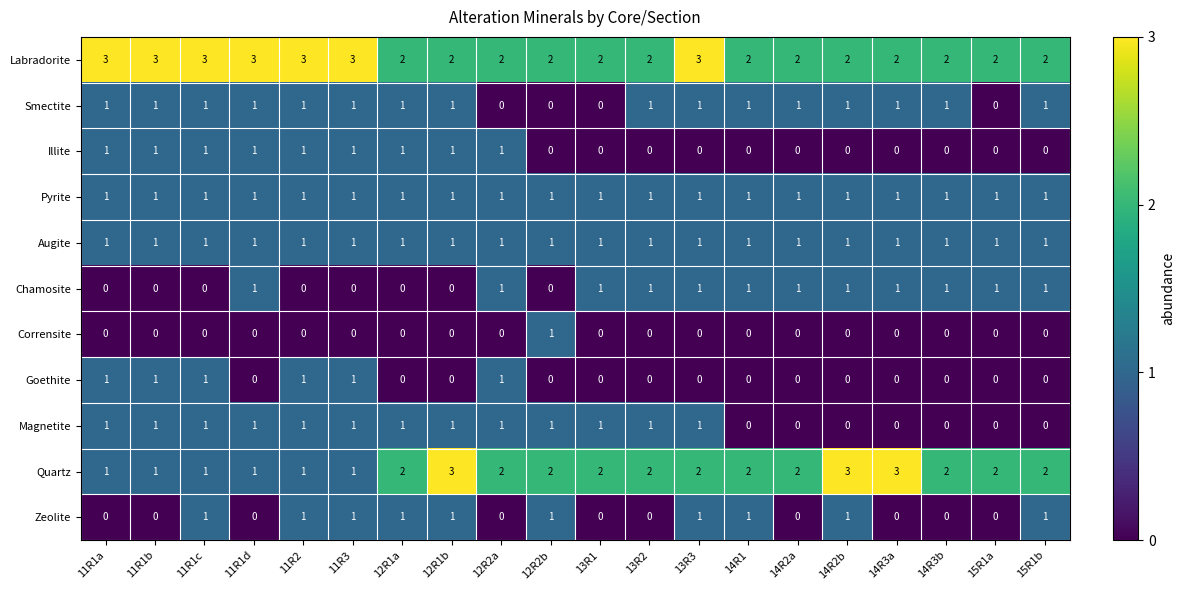

What is the greatest value displayed?

3